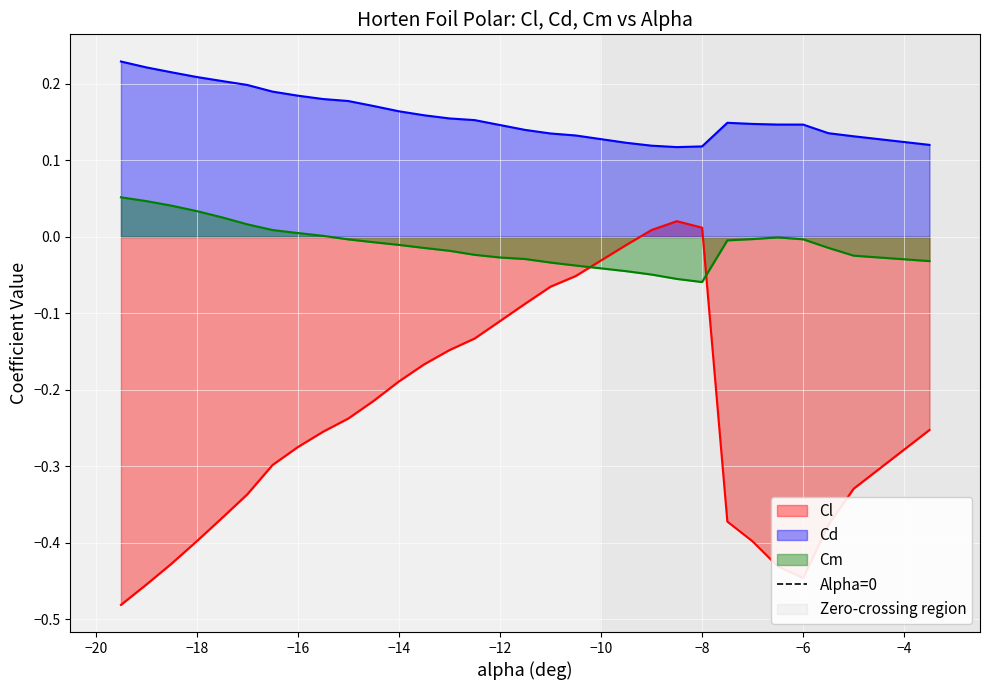

True or false: Cl and Cd intersect in this chart.

False